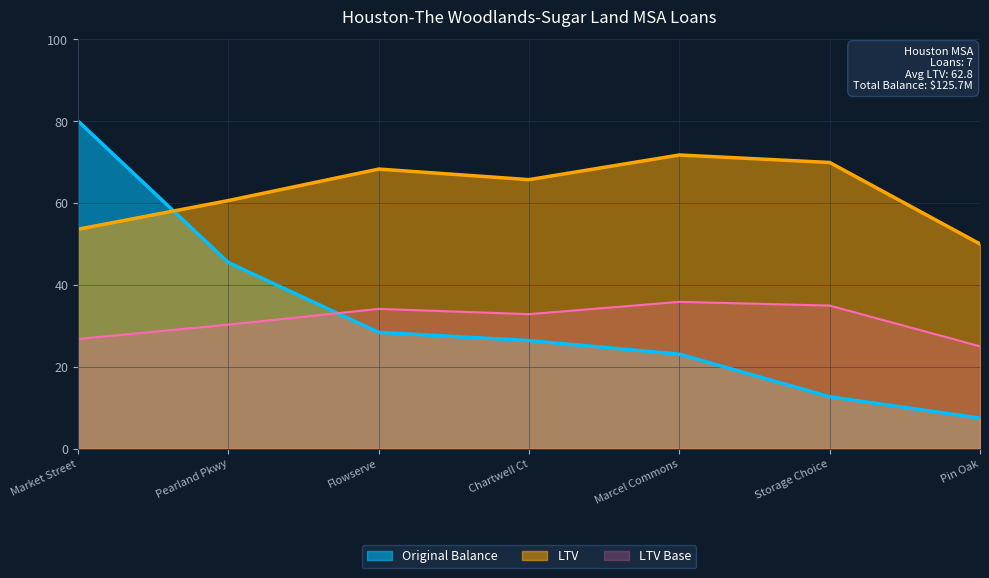

How many data points in Original Balance are above 26?

4